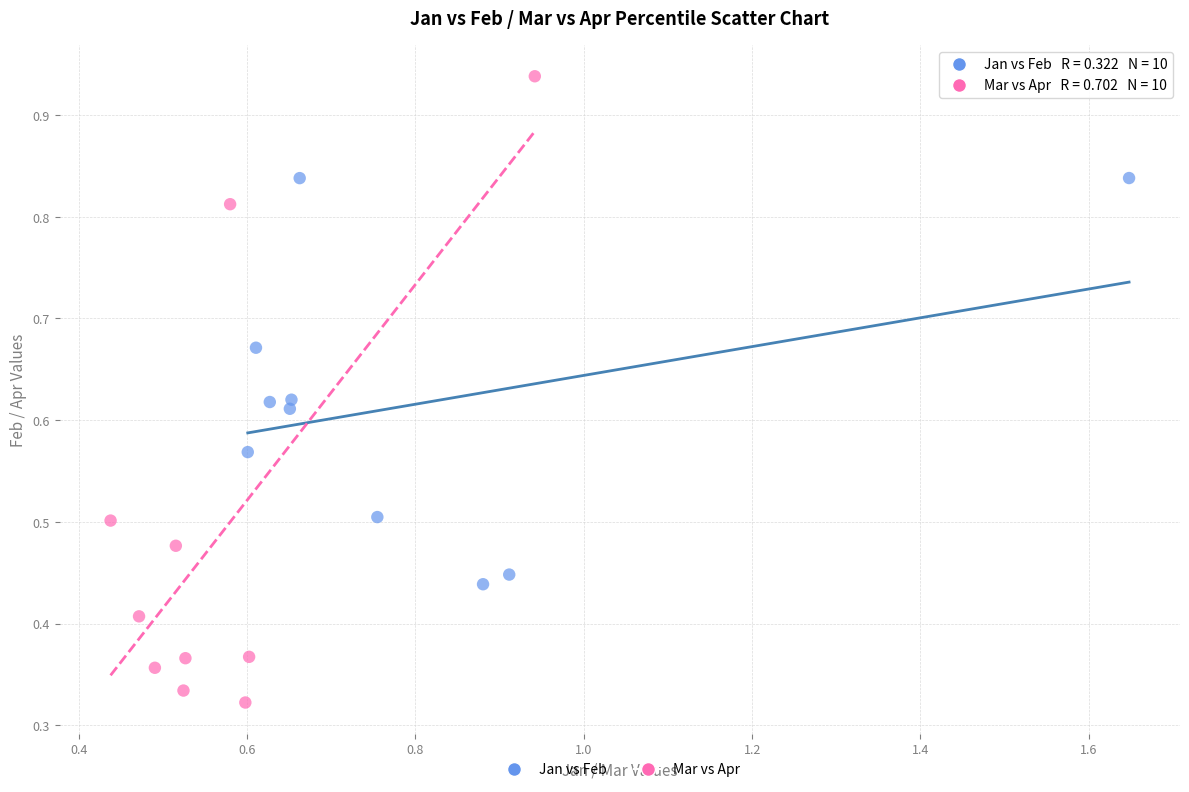

Which series reaches the maximum Y coordinate?

Mar vs Apr